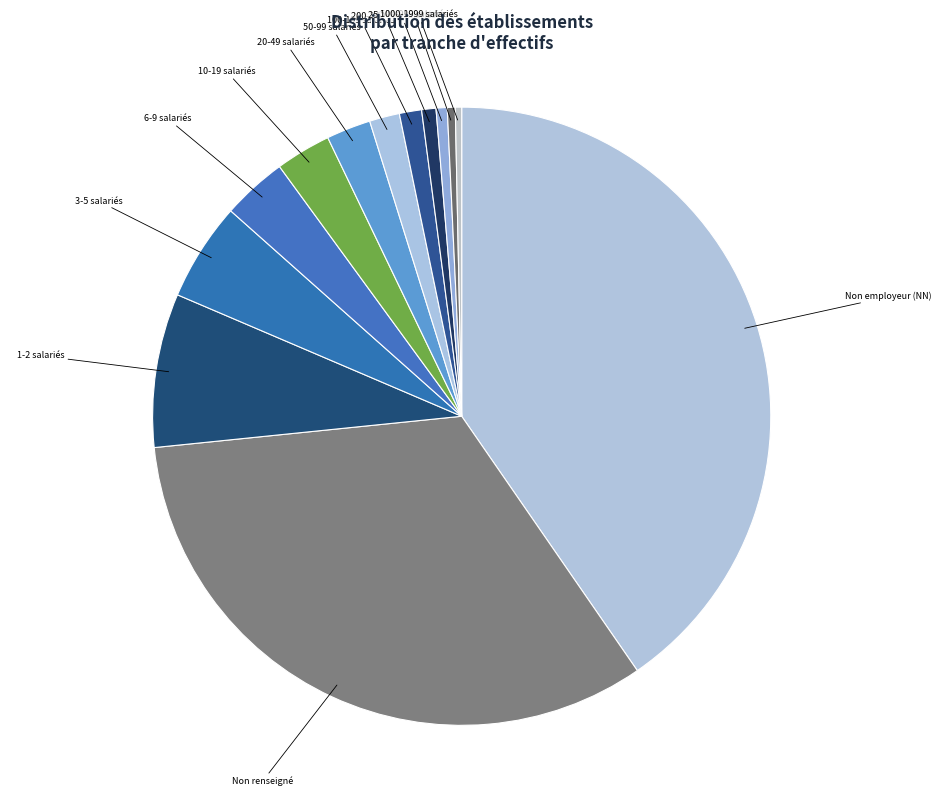

Count the number of slices in the pie.

13